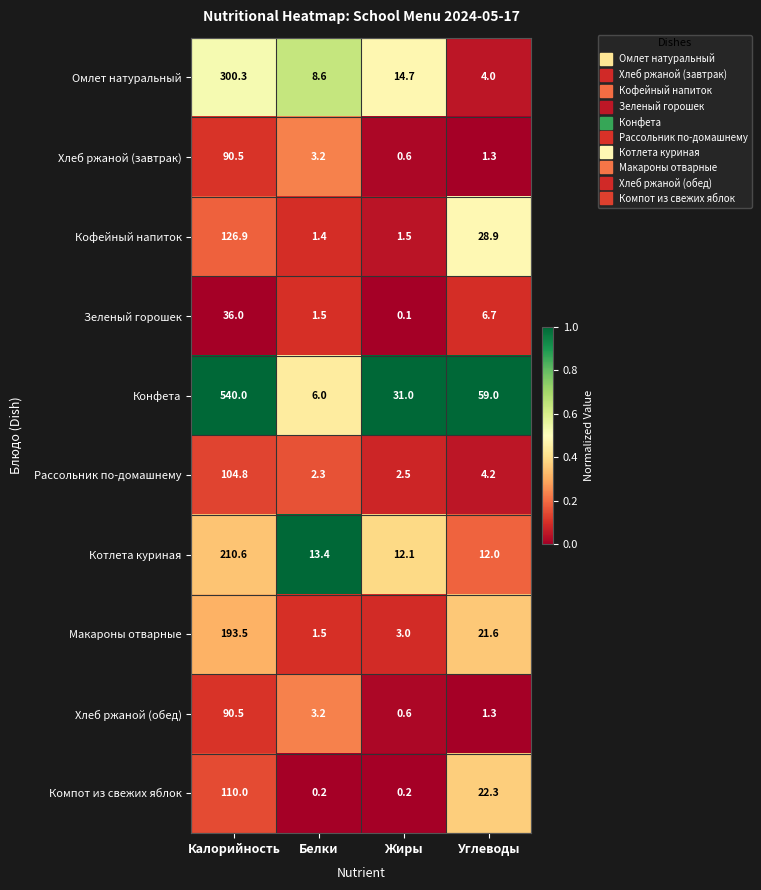

Rank the categories by Хлеб ржаной (обед) value from lowest to highest.

Жиры, Углеводы, Белки, Калорийность